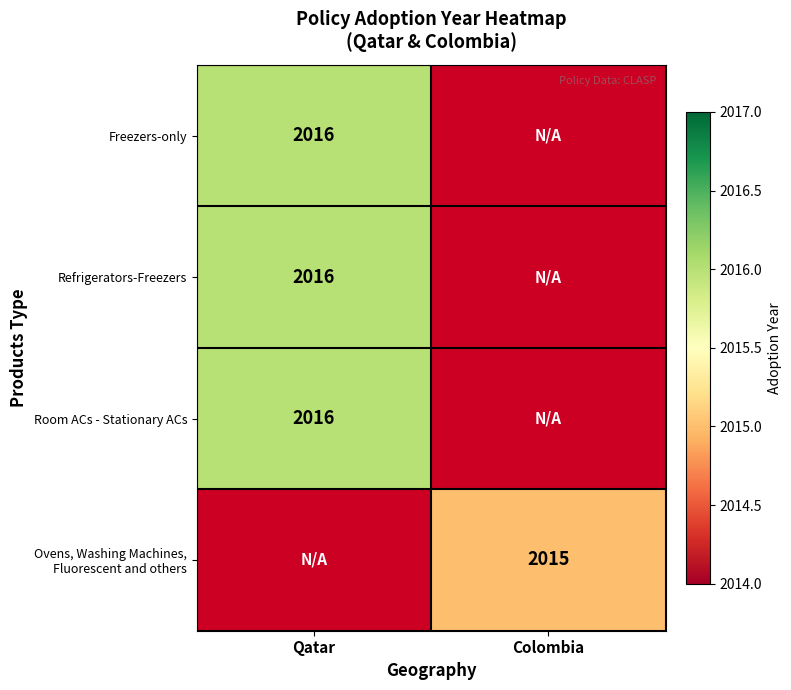

The value of Refrigerators-Freezers at Qatar is 876. True or false?

False